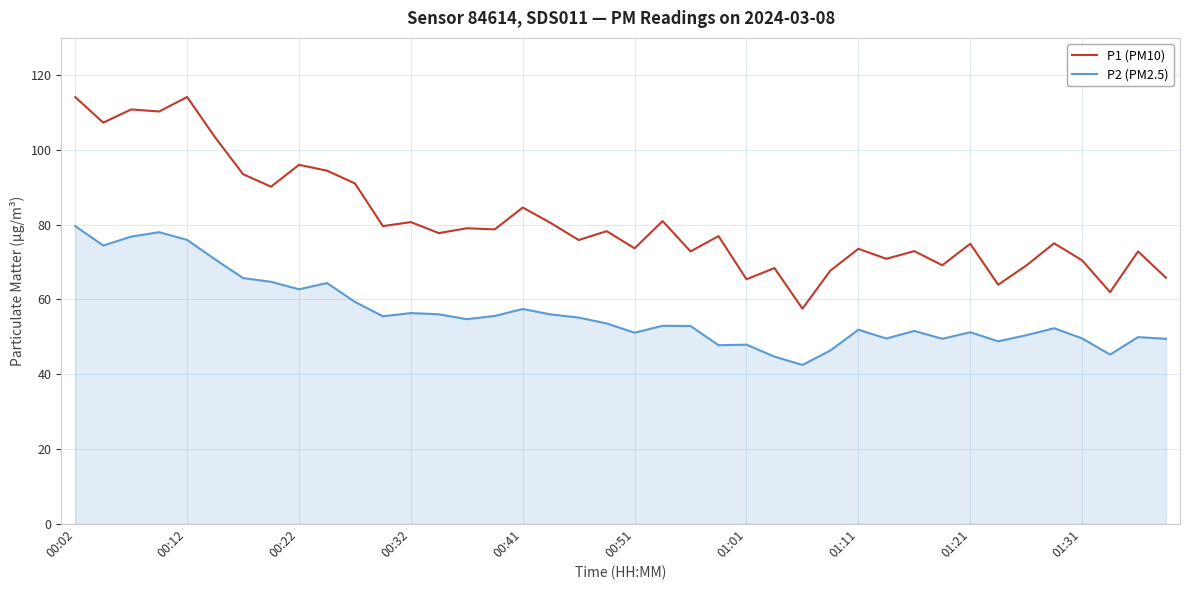

Rank the series by their maximum value, from lowest to highest.

P2 (PM2.5), P1 (PM10)